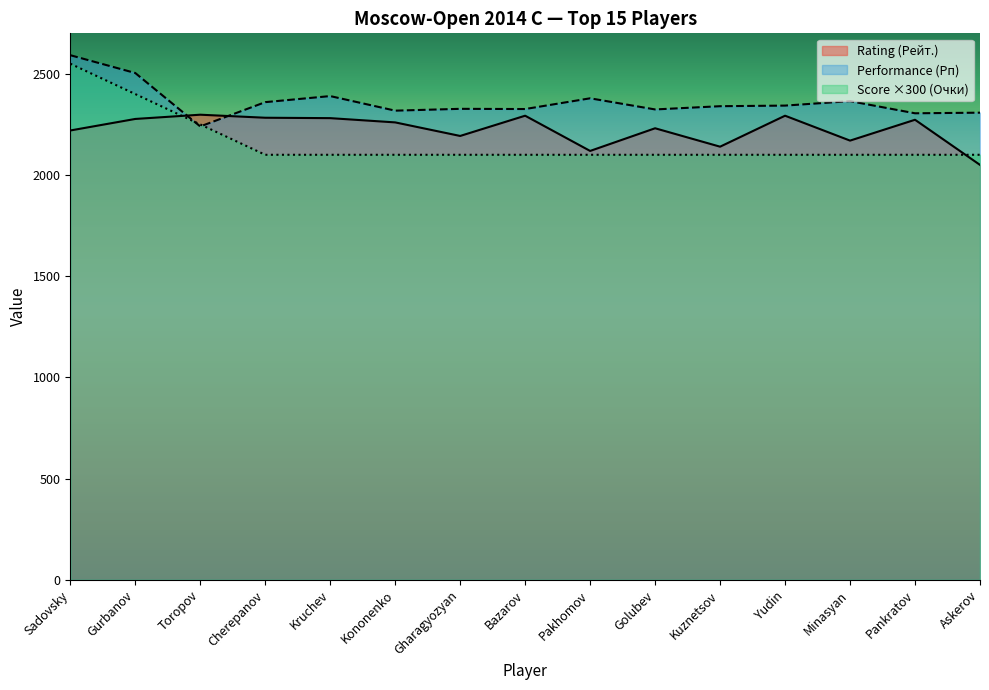

What is the value of the Rating (Рейт.) point at the 12th from the left?

2293